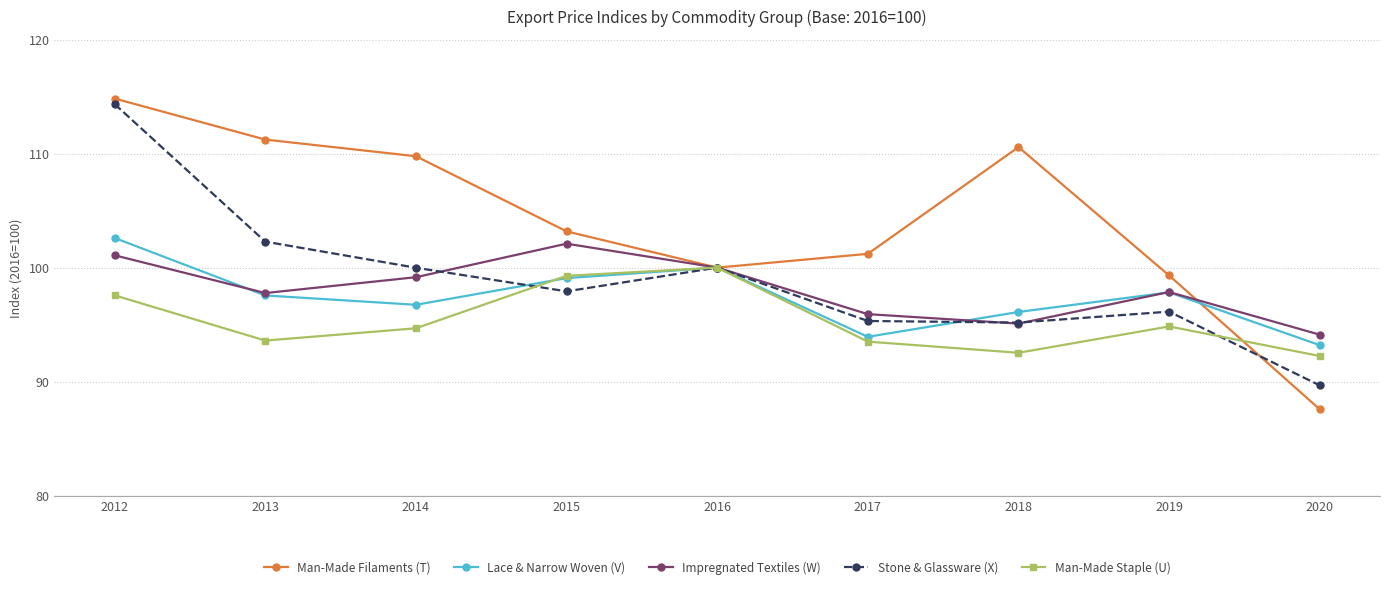

Which series ends up on top after the final intersection of Impregnated Textiles (W) and Lace & Narrow Woven (V)?

Impregnated Textiles (W)